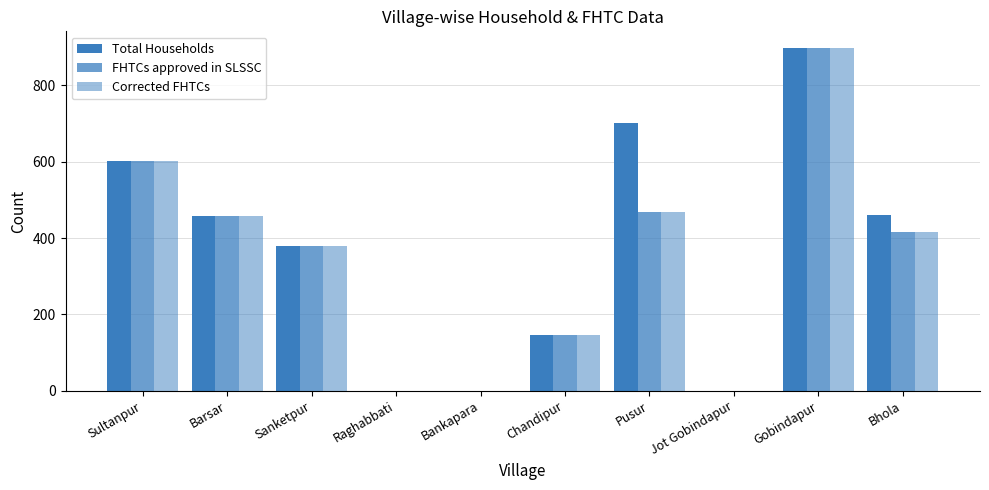

The value of Total Households at Jot Gobindapur is 0. True or false?

True